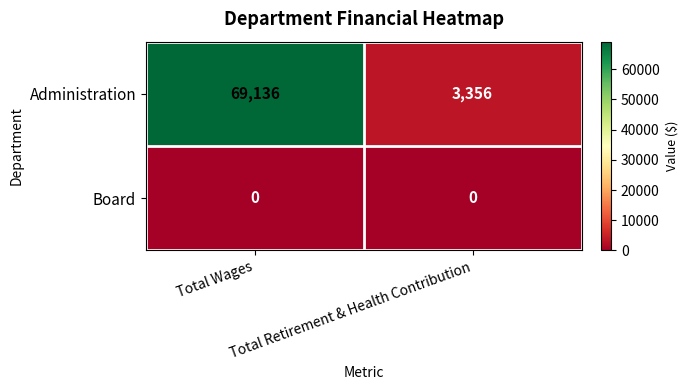

List the series in order of their peak value, lowest first.

Board, Administration